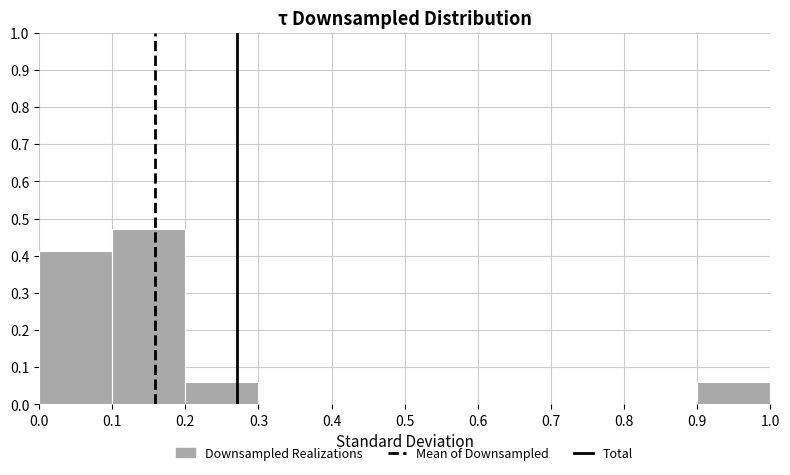

How tall is the bar that spans 0.1 to 0.2 on the x-axis? The values are not printed on the chart, so give them approximately, as read against the axis.

0.47